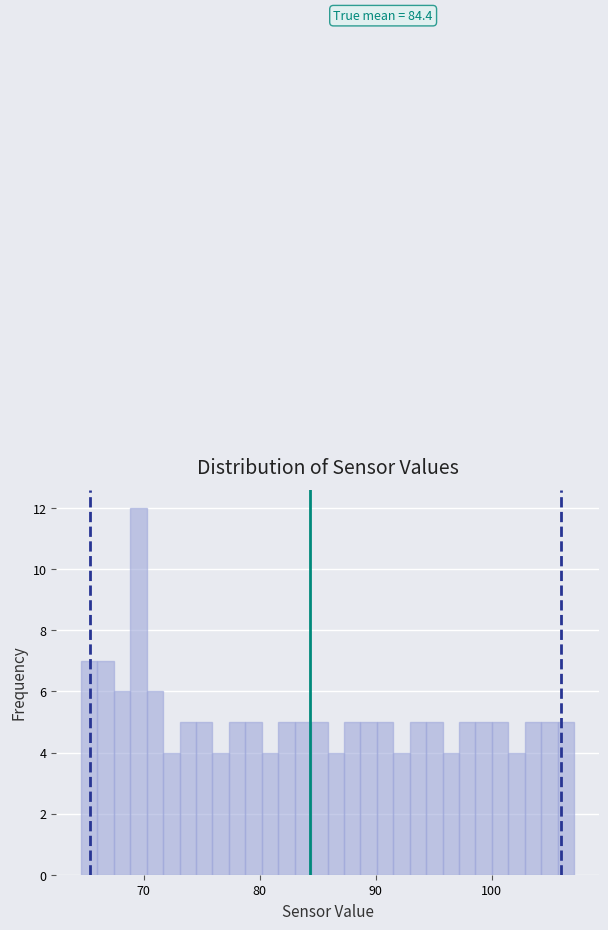

Around what value on the x-axis is the tallest bar? Give the approximate position of its centre, as read against the axis.

70